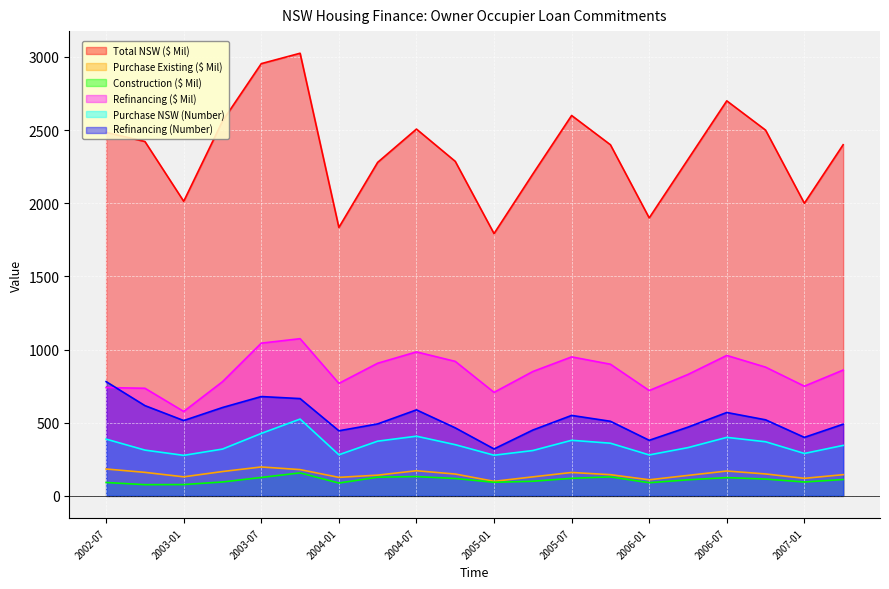

True or false: Total NSW ($ Mil) and Construction ($ Mil) cross at least once.

False